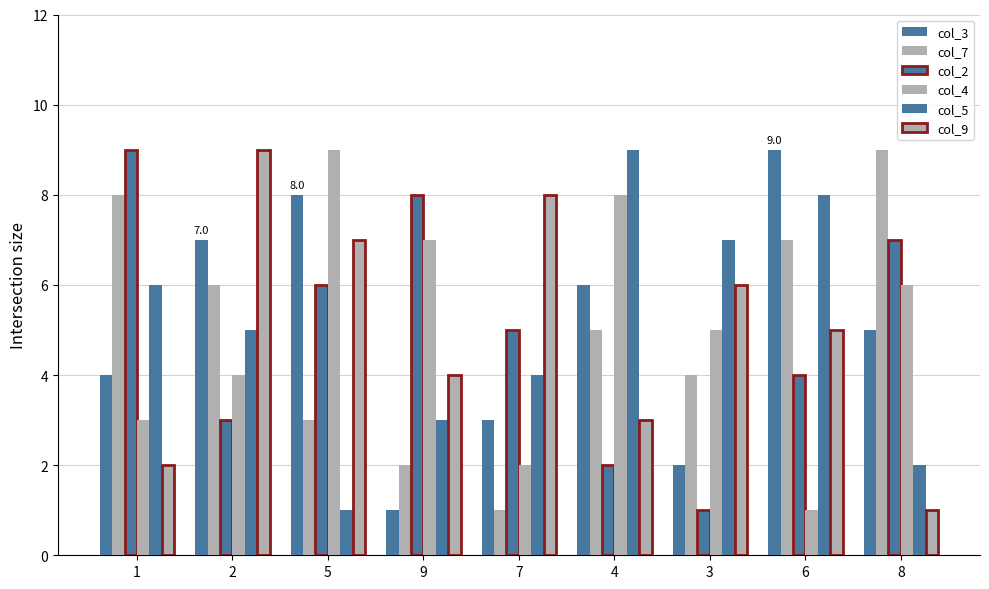

How many series are shown in this chart?

6